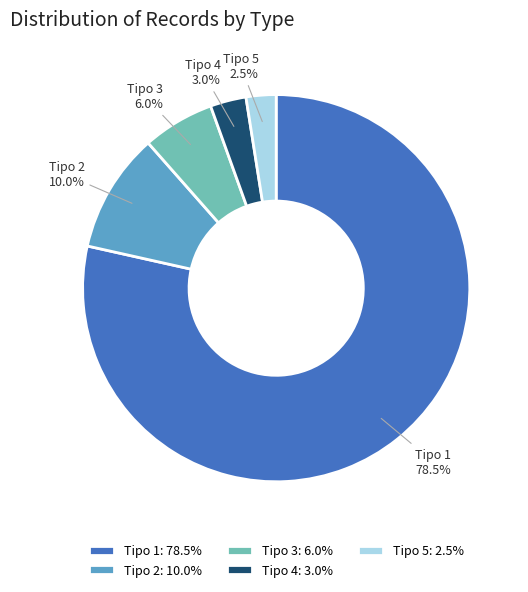

What is the ratio of the value at Tipo 3 to the value at Tipo 2?

0.6